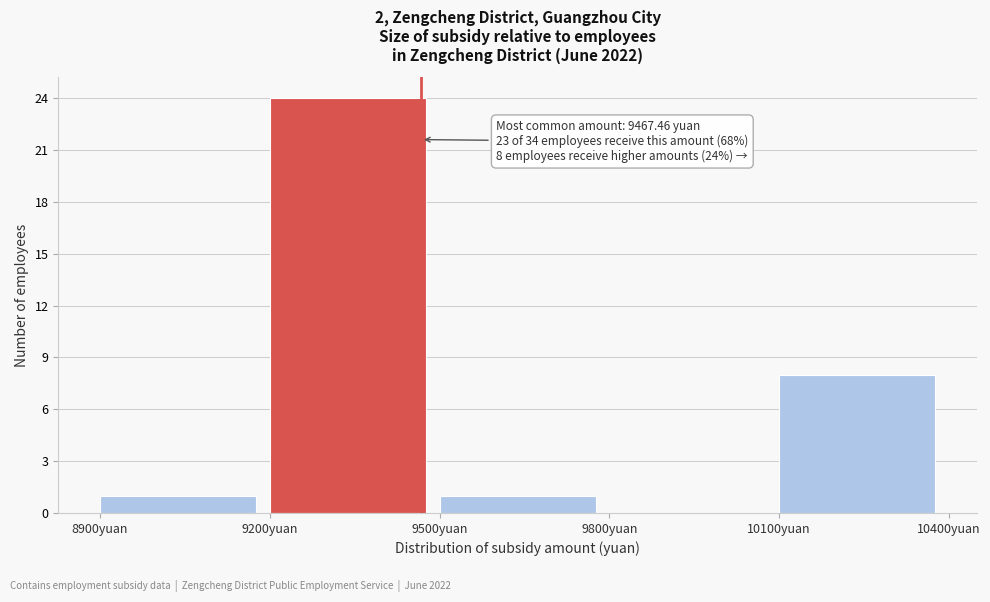

Over which range of the x-axis is the bar tallest?

9200 to 9500